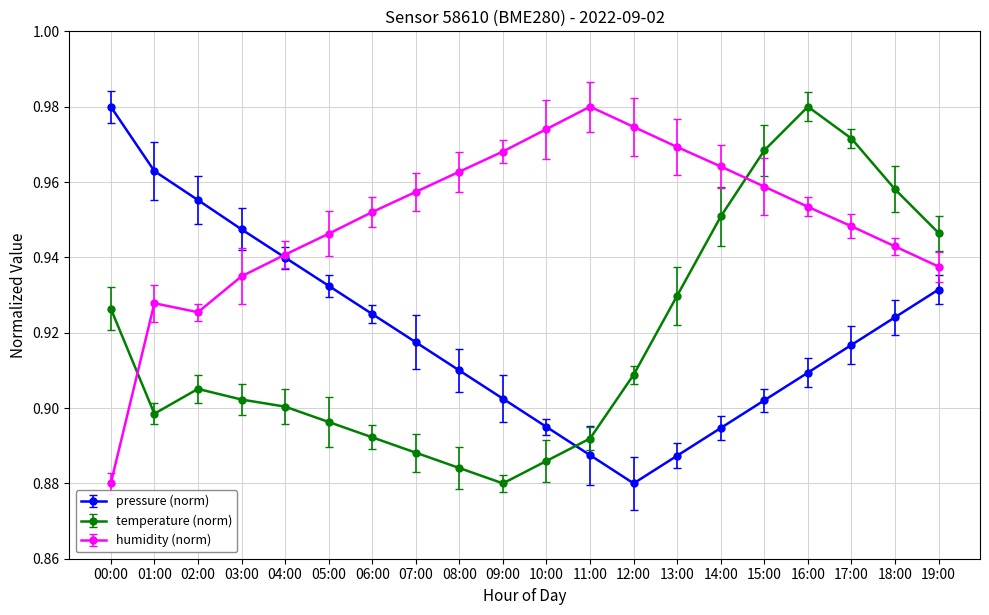

Which series has the largest total across all categories?

humidity (norm)